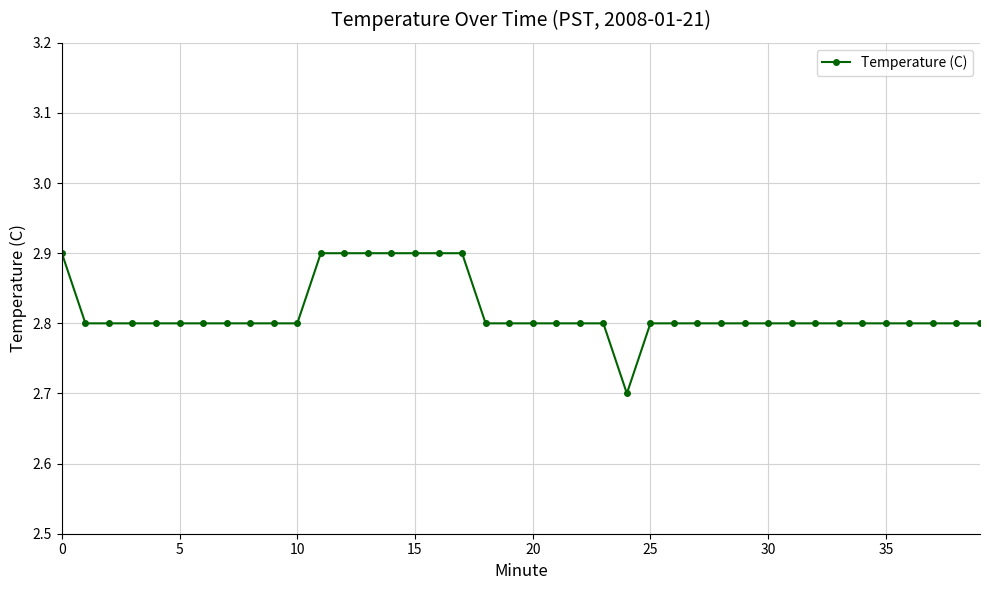

What is the minimum value shown in the chart?

2.7